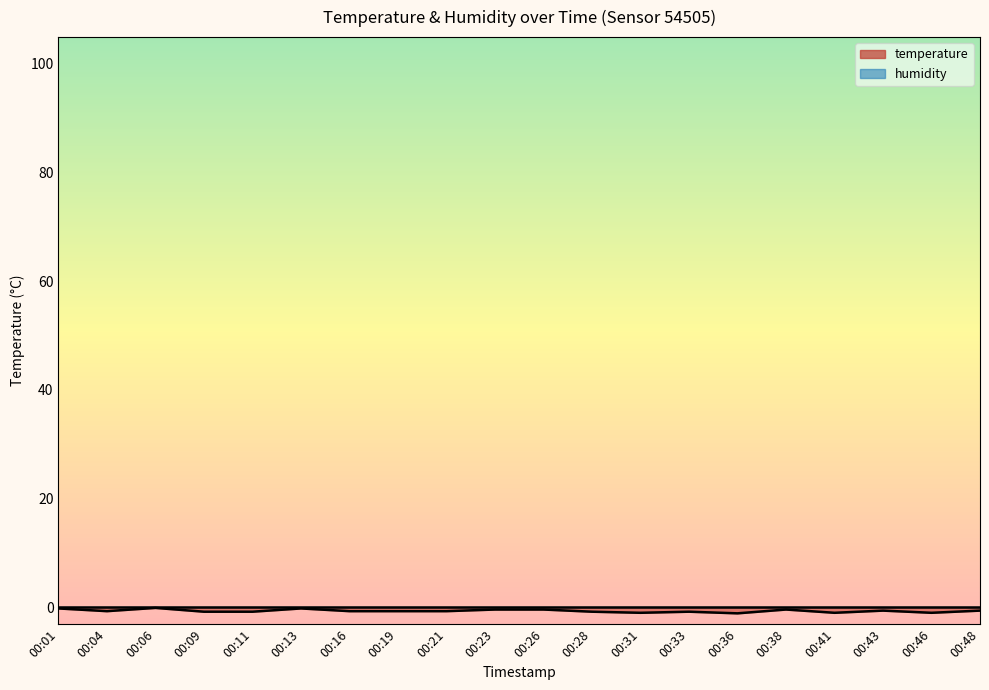

What is the sum of the values at 00:43 and 00:26?

-1.0